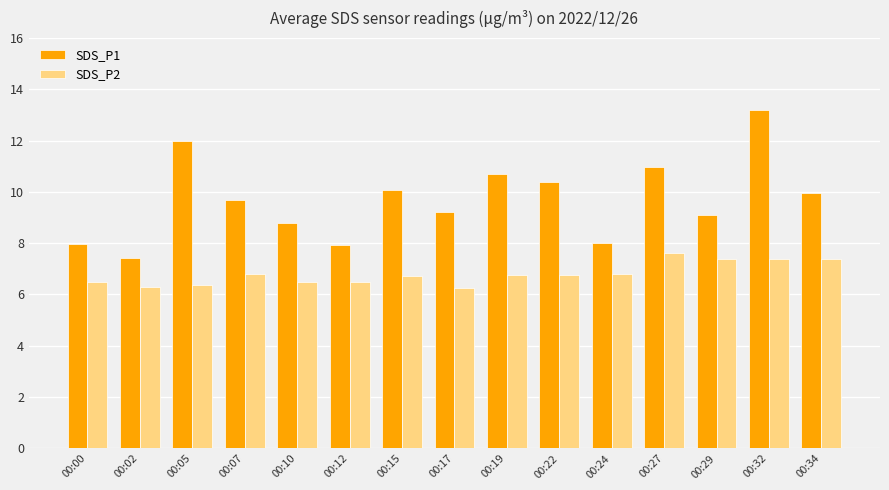

Rank the series at 00:07 from lowest to highest value.

SDS_P2, SDS_P1